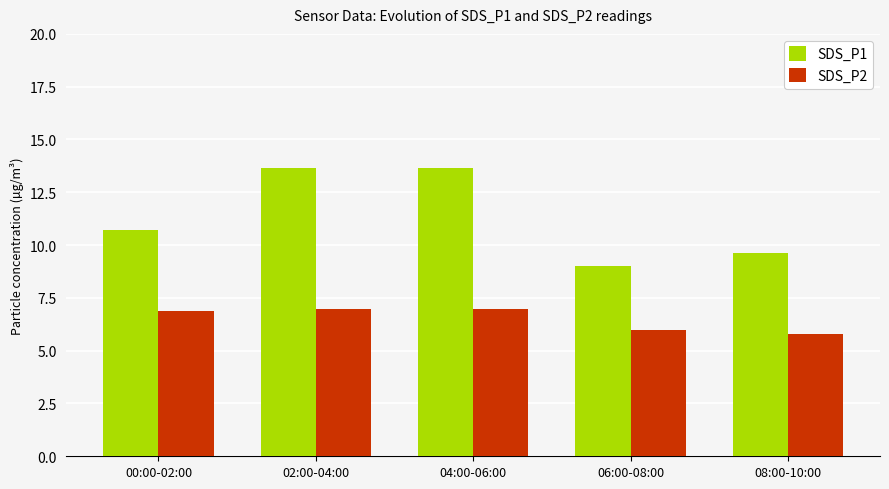

Reading left to right, list all the values displayed in this chart.

SDS_P1: 00:00-02:00=10.7	02:00-04:00=13.7	04:00-06:00=13.7	06:00-08:00=9.0	08:00-10:00=9.6
SDS_P2: 00:00-02:00=6.9	02:00-04:00=7.0	04:00-06:00=7.0	06:00-08:00=6.0	08:00-10:00=5.8